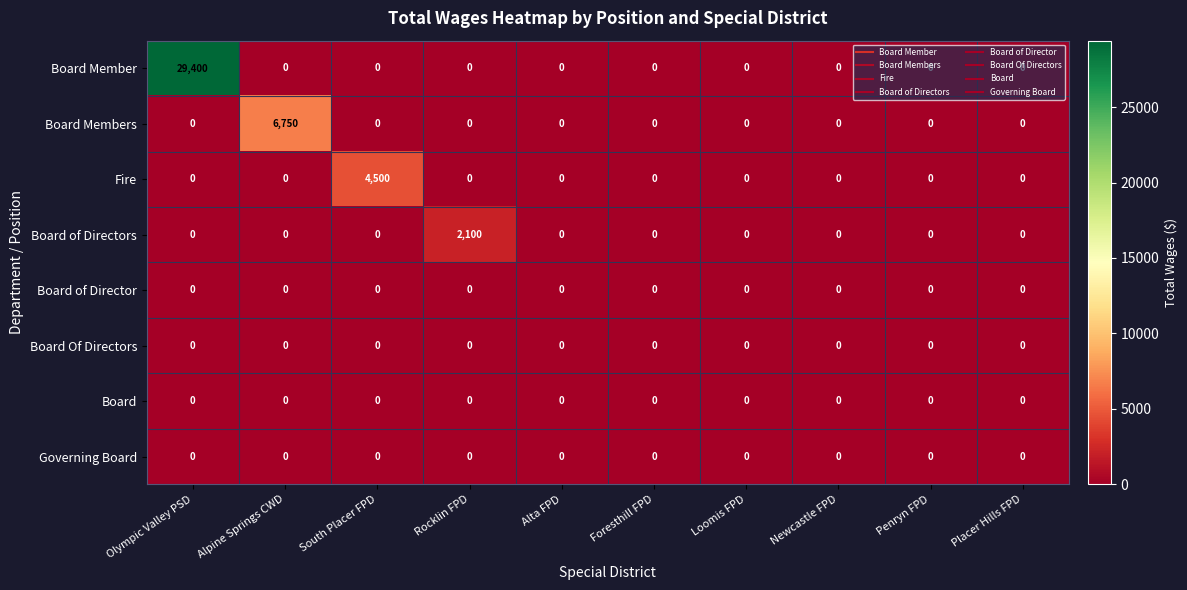

What is the maximum value for Board of Directors?

2100